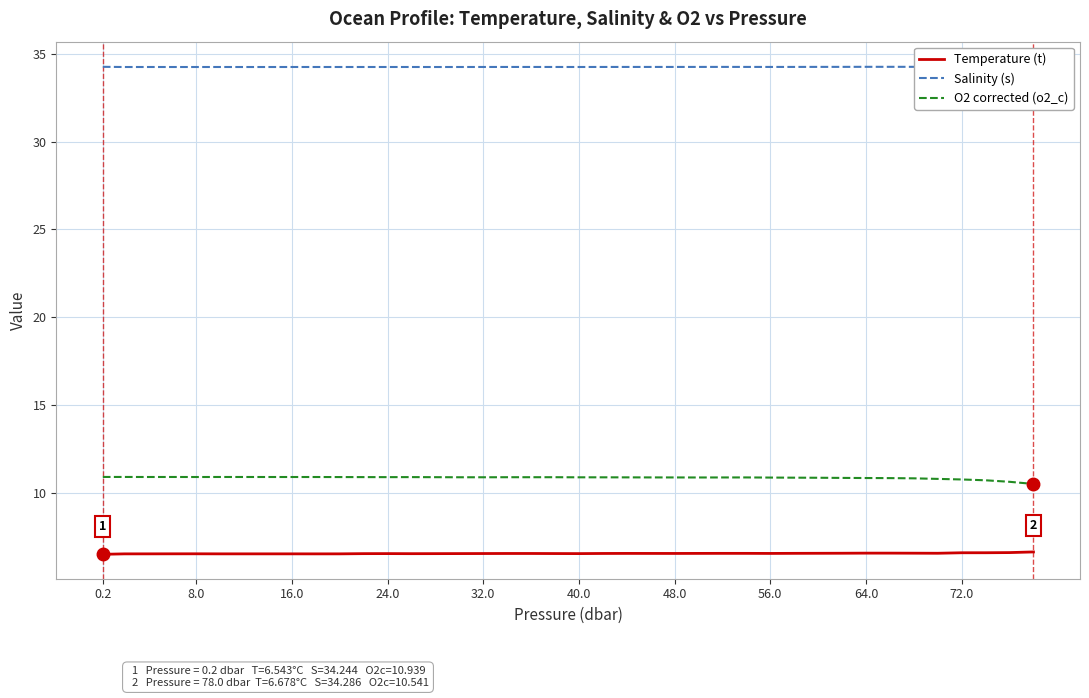

True or false: O2 corrected (o2_c) has a value of 10.9 at 48.0.

True